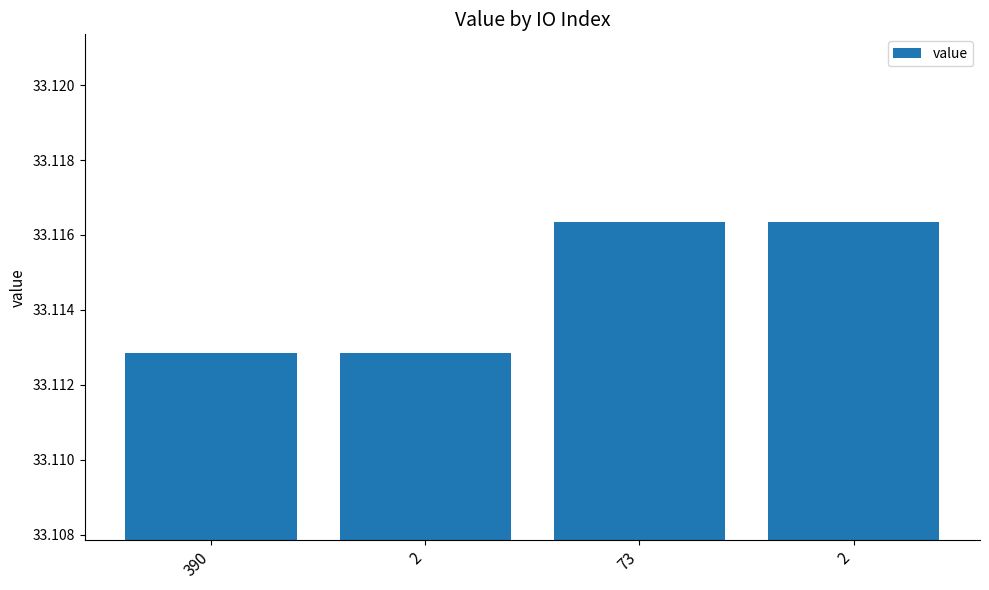

Which label corresponds to the largest value in the chart?

73